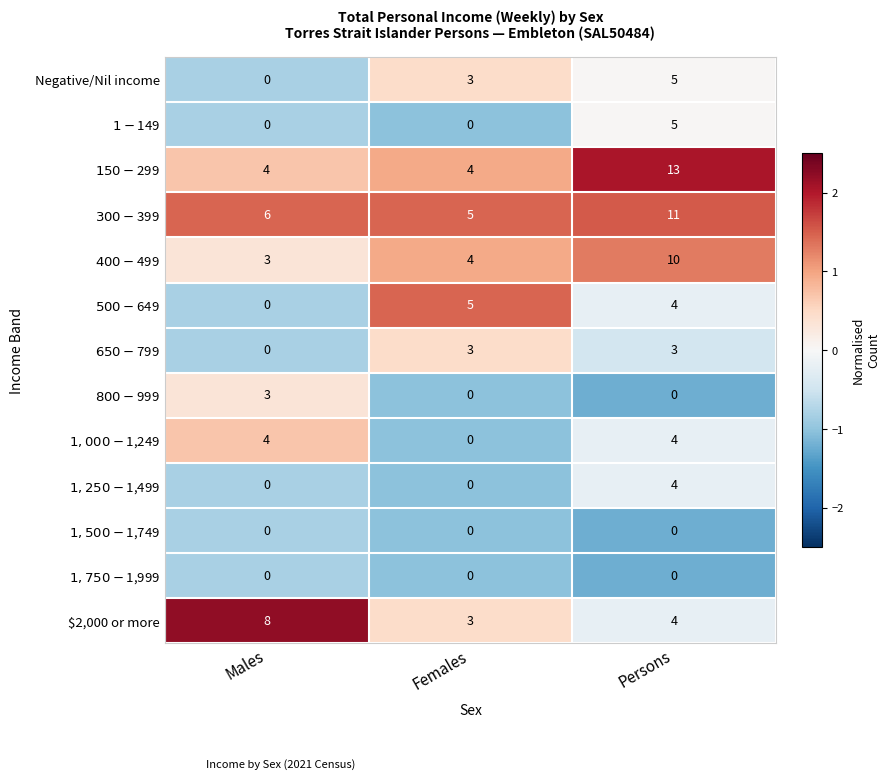

What is the sum of all Negative/Nil income values?

8